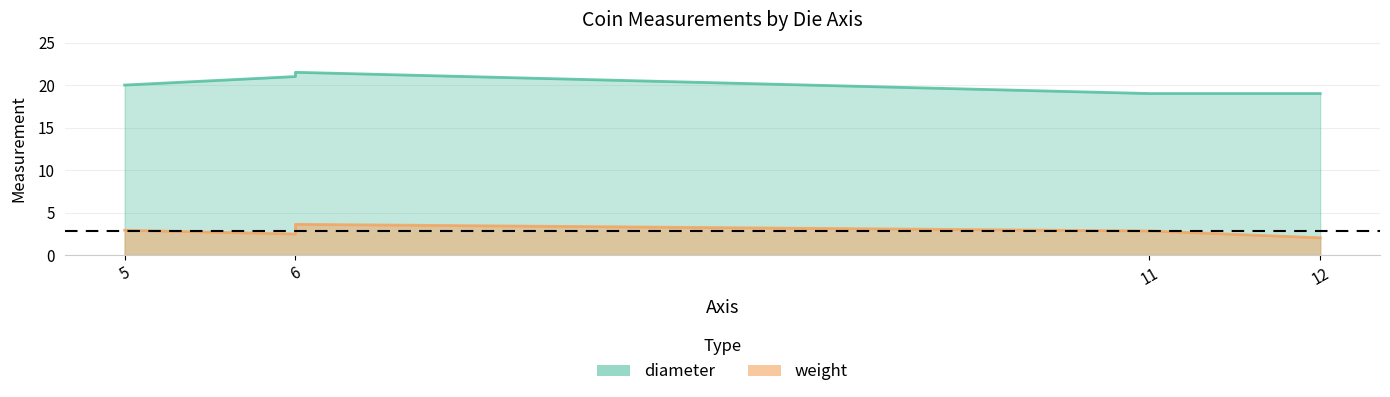

True or false: weight and diameter intersect in this chart.

False